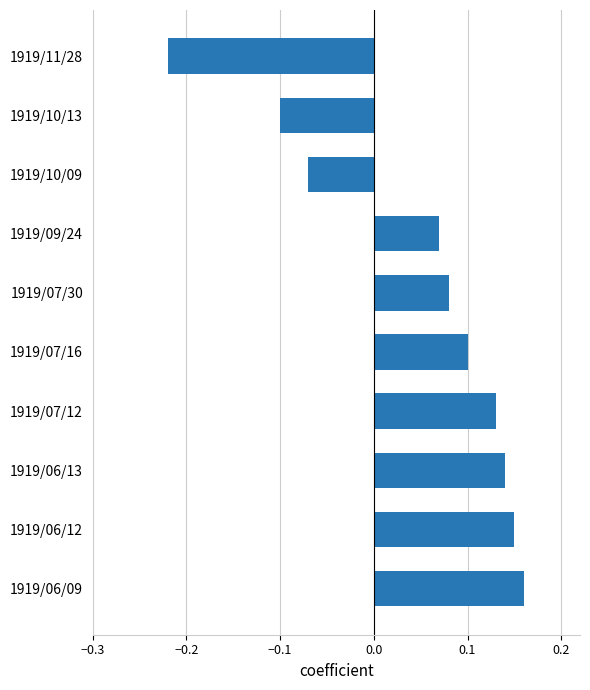

Which label corresponds to the largest value in the chart?

1919/06/09